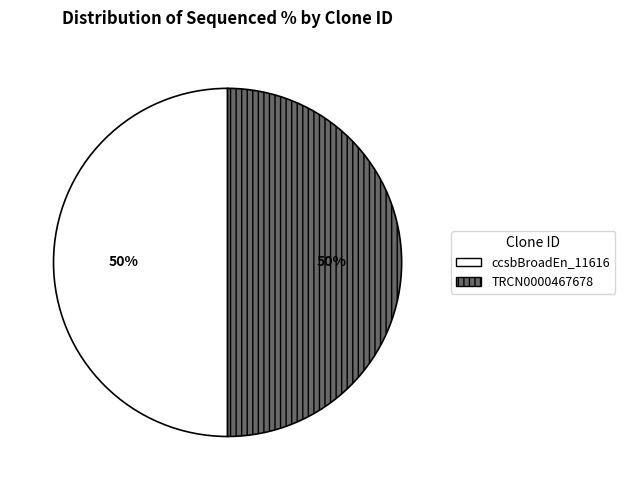

To the nearest percent, what is the average slice percentage?

50%